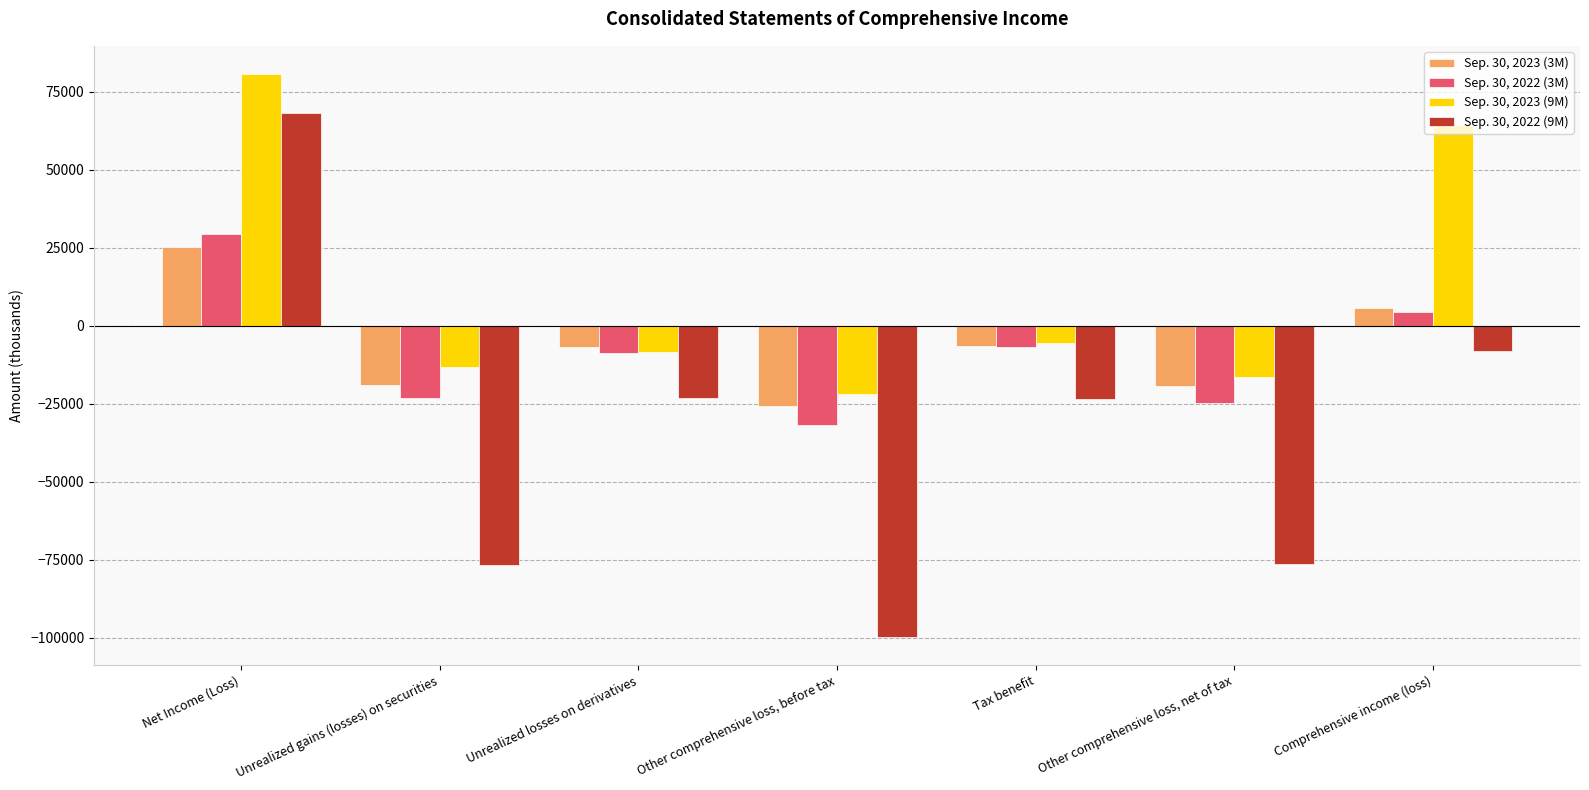

How many series are shown in this chart?

4